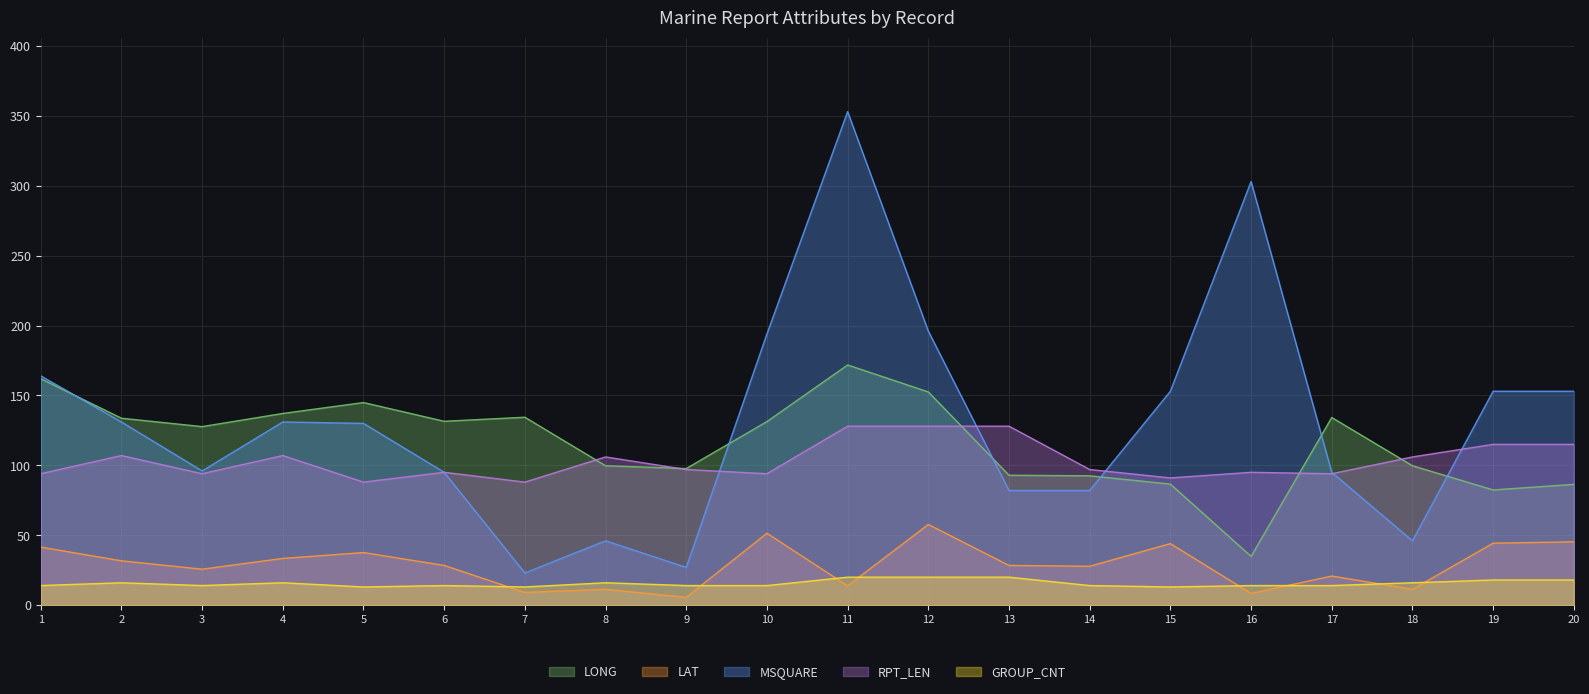

What is the sum of all RPT_LEN values?

2067.0